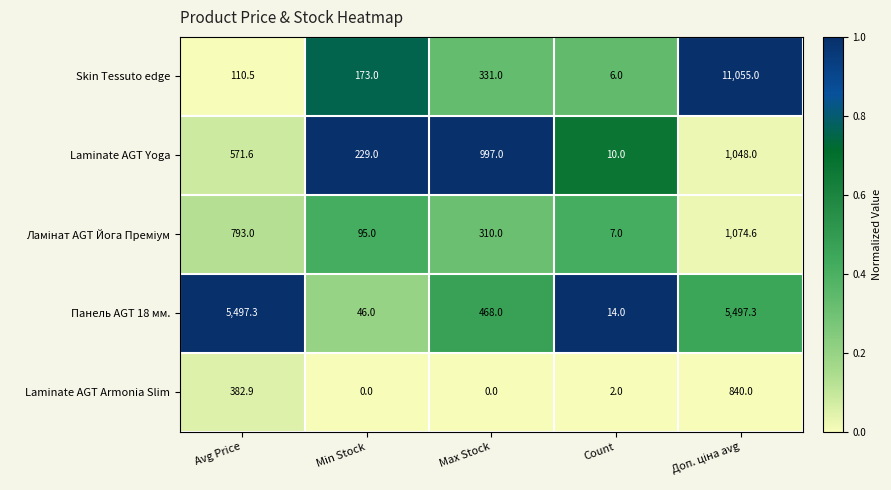

Which series has the largest range (max minus min)?

Skin Tessuto edge